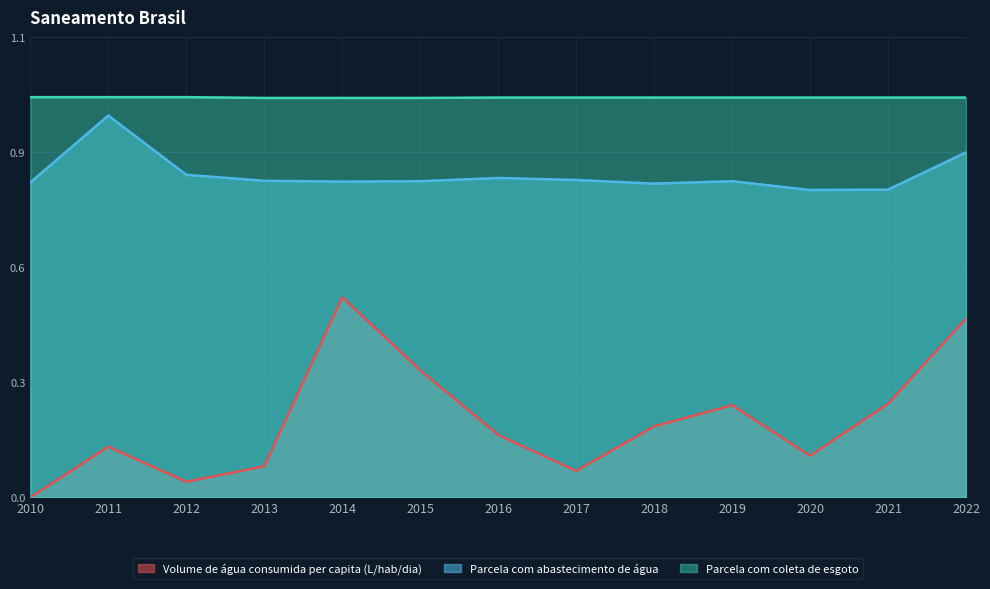

How many distinct data groups are displayed?

3